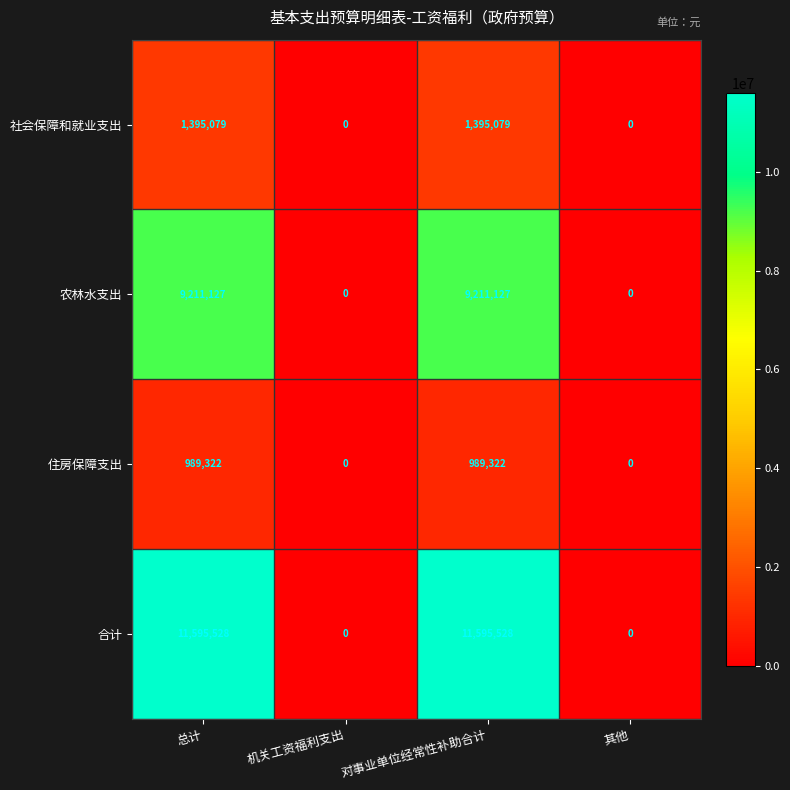

Which series has the largest total across all categories?

合计